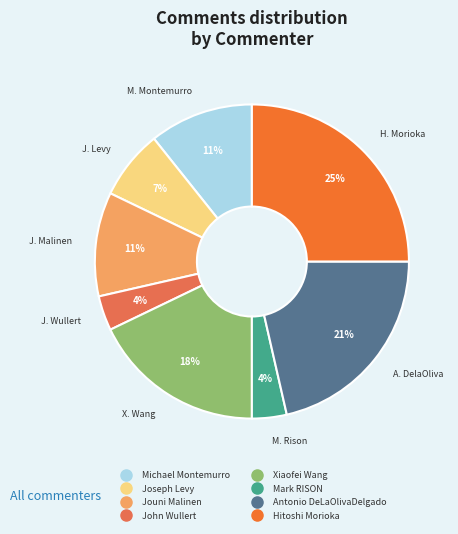

Combined, what portion of the pie is Hitoshi Morioka and Jouni Malinen?

35.7%